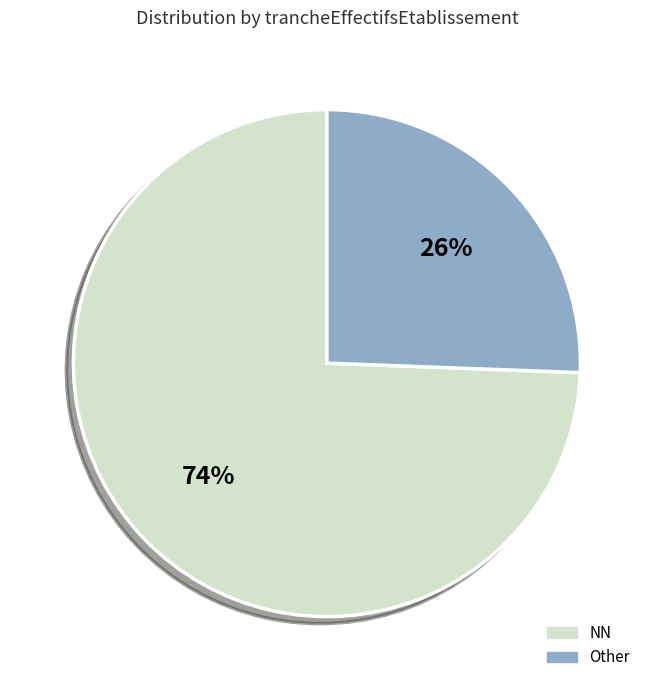

To the nearest percent, what portion does Other represent?

26%